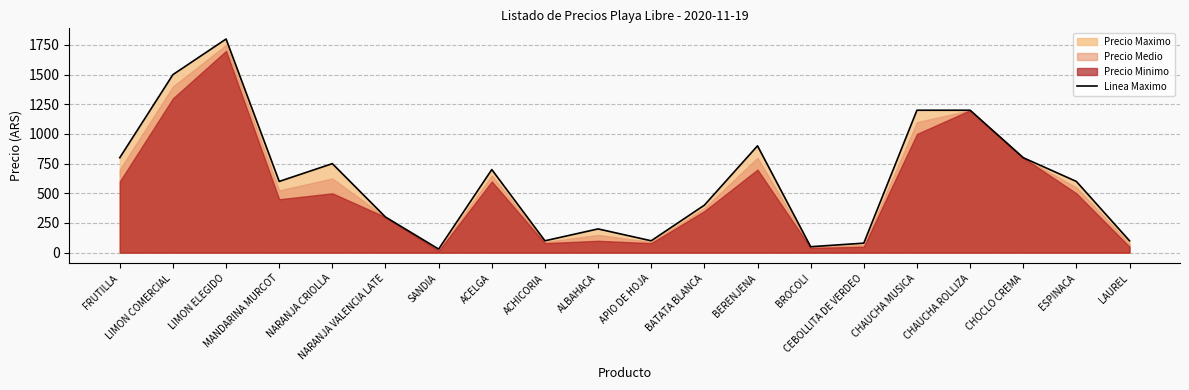

What is the value of the 11th point from the left?

100